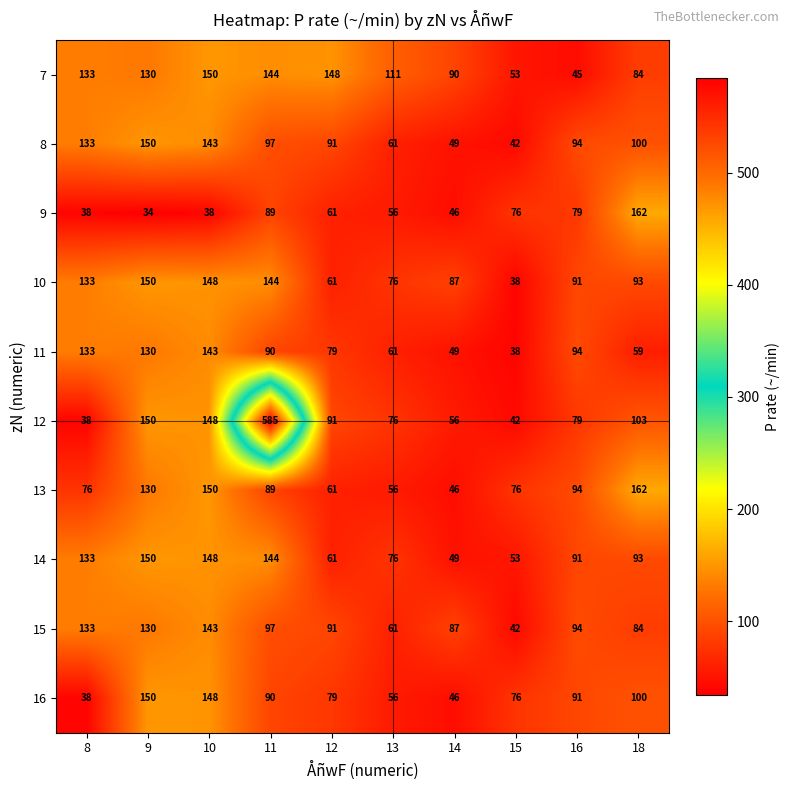

Where does the 13 series first go above 89?

9